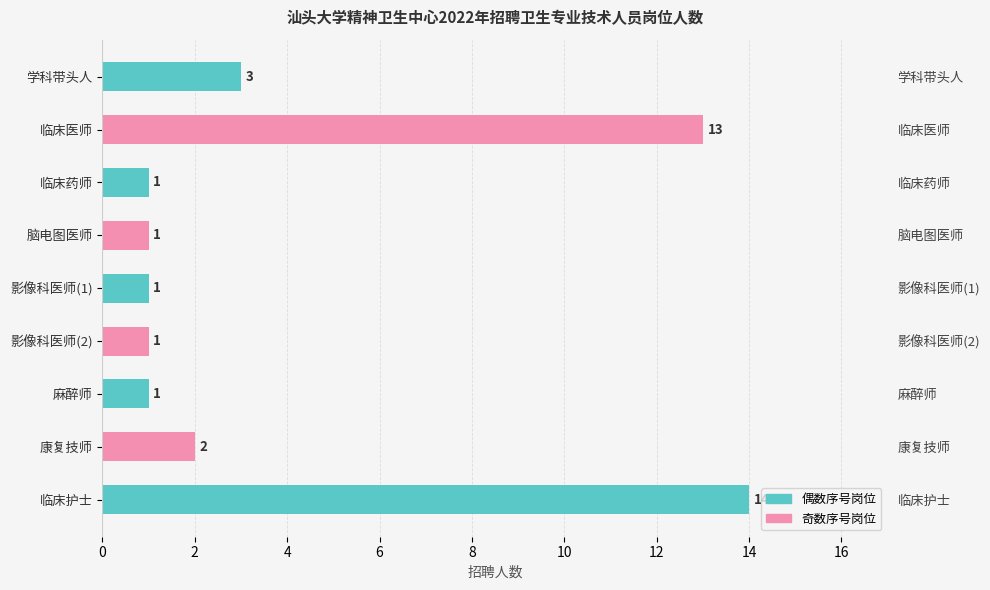

The chart shows a value of 1 at 麻醉师. True or false?

False